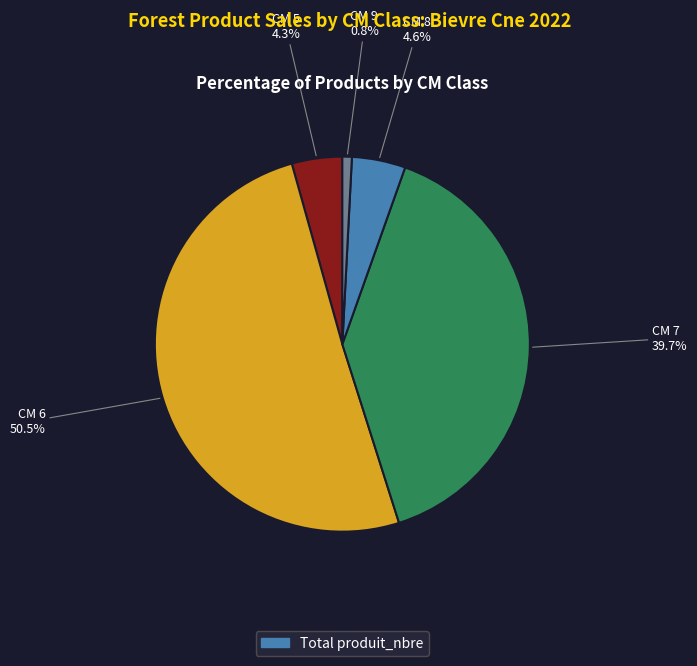

How many slices are in this pie chart?

5